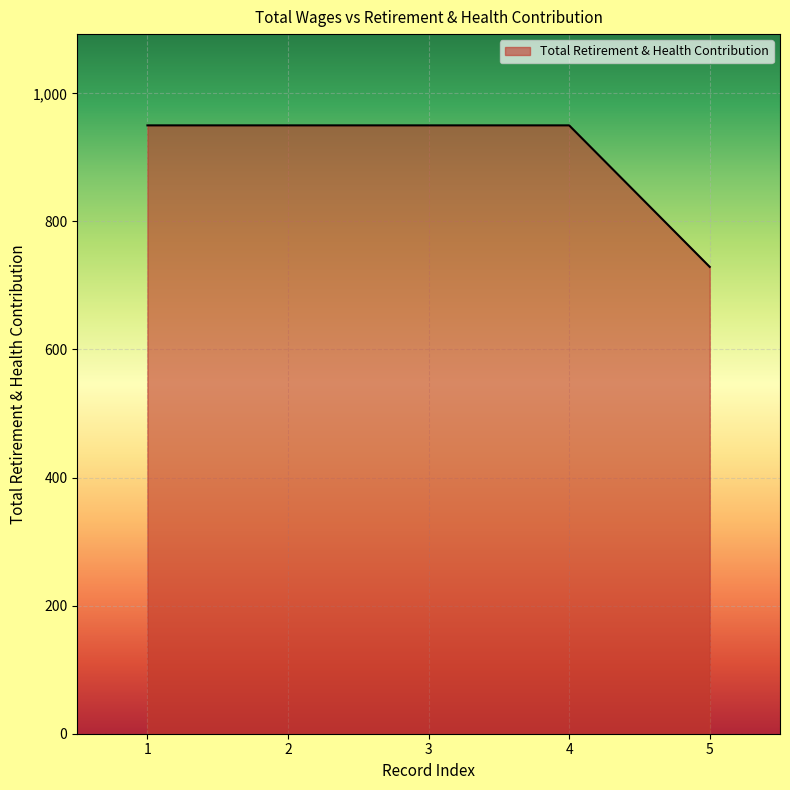

Count the number of categories in the chart.

5